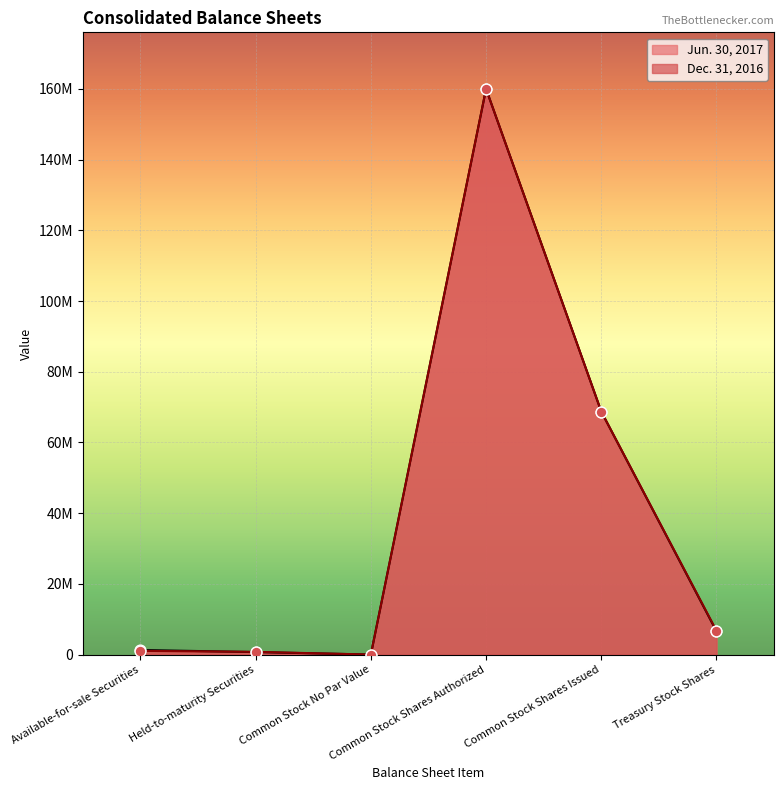

Which series has the largest Y range (max minus min)?

Jun. 30, 2017